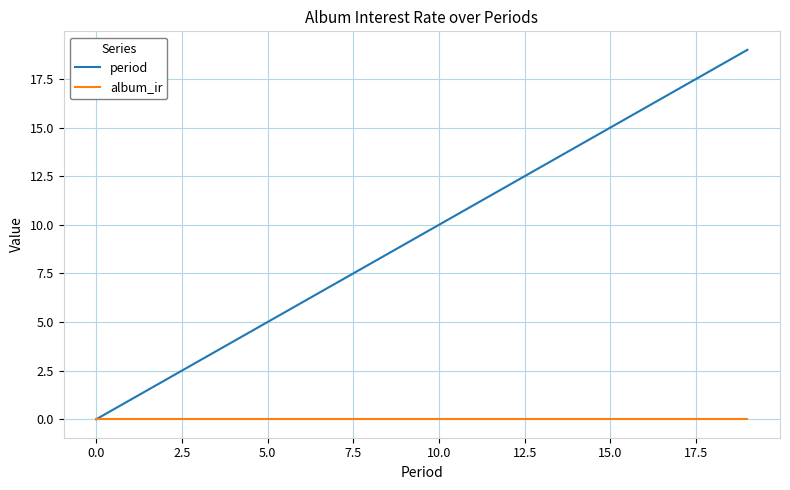

Rank the series by their maximum value, from lowest to highest.

album_ir, period